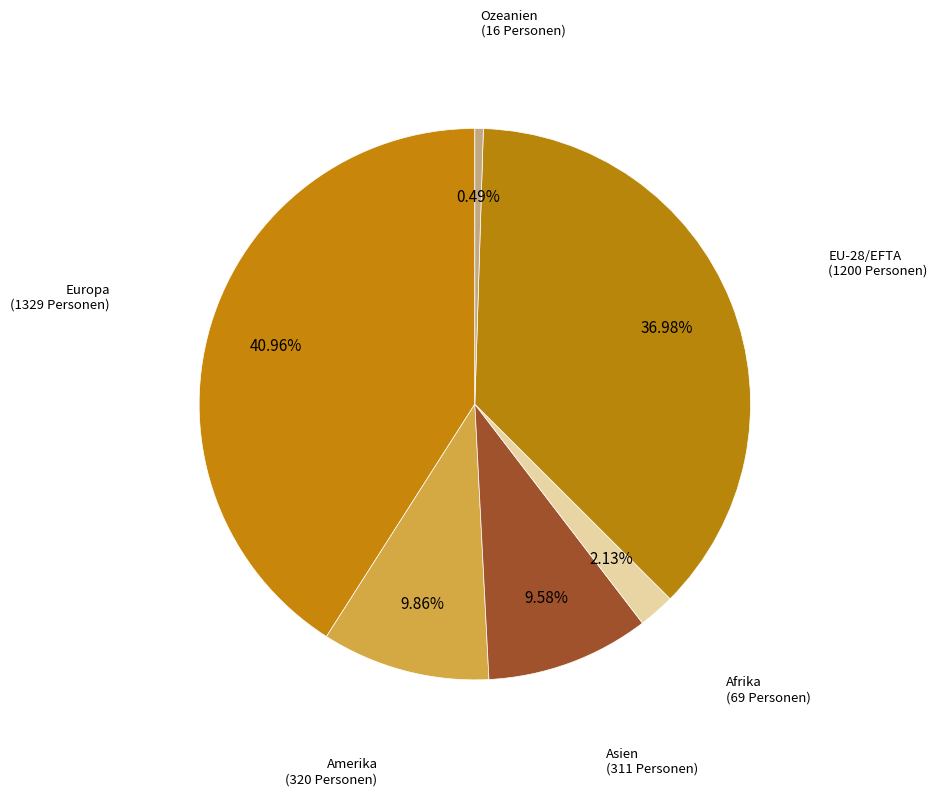

To the nearest percent, what is the difference between the largest and smallest slice percentages?

40%